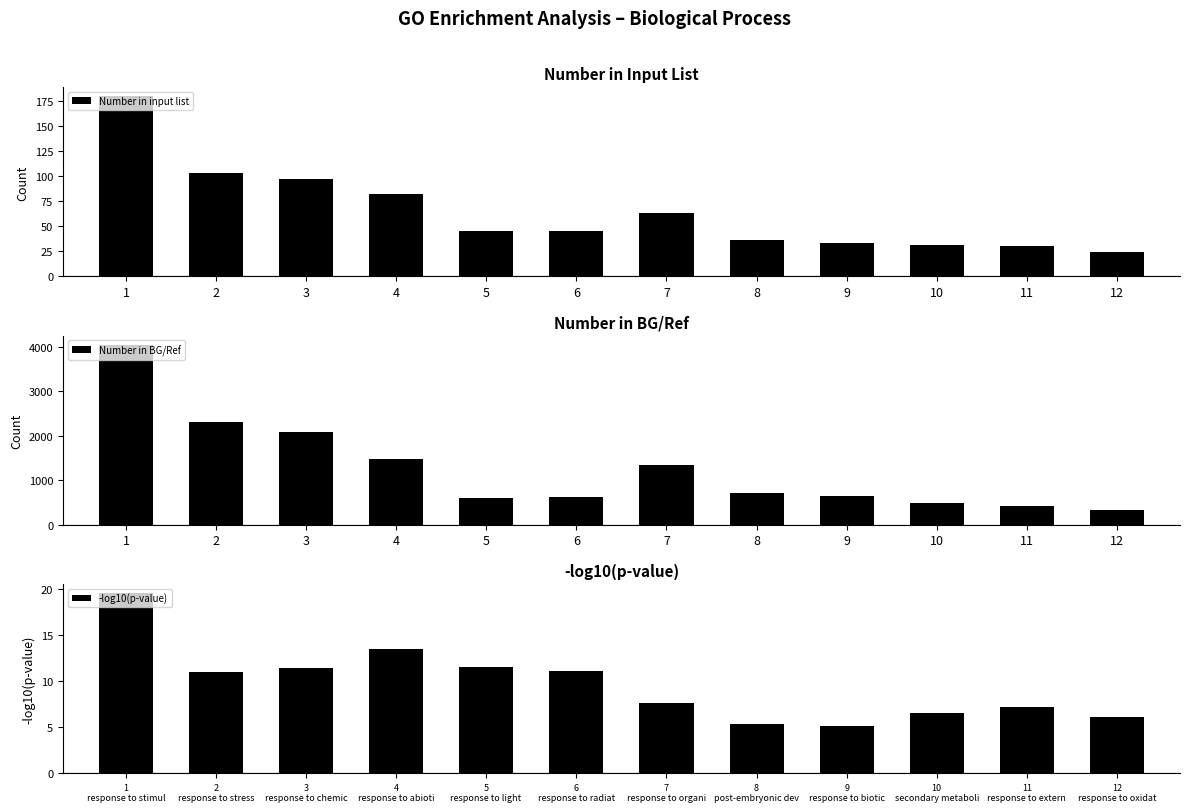

Is it true that Number in input list equals 33 at 9?

True